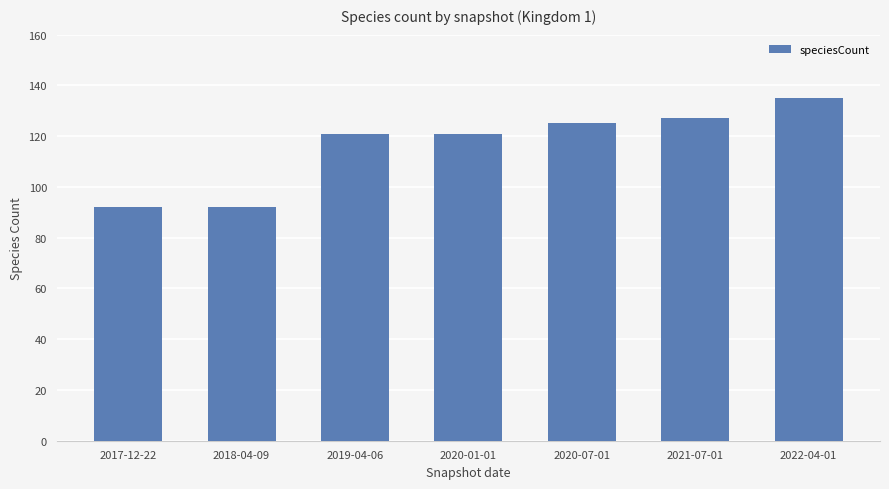

Which label corresponds to the largest value in the chart?

2022-04-01